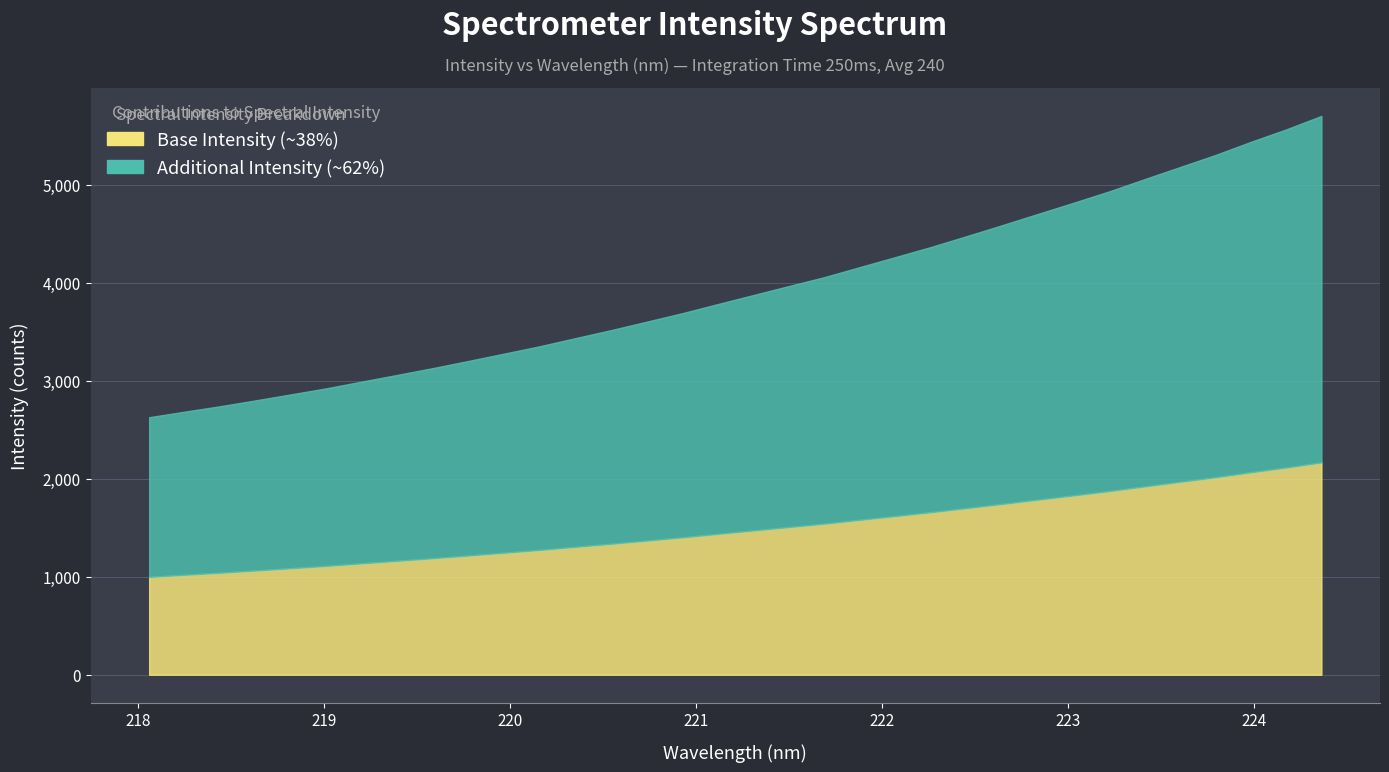

What is the maximum value shown in the chart?

5704.0